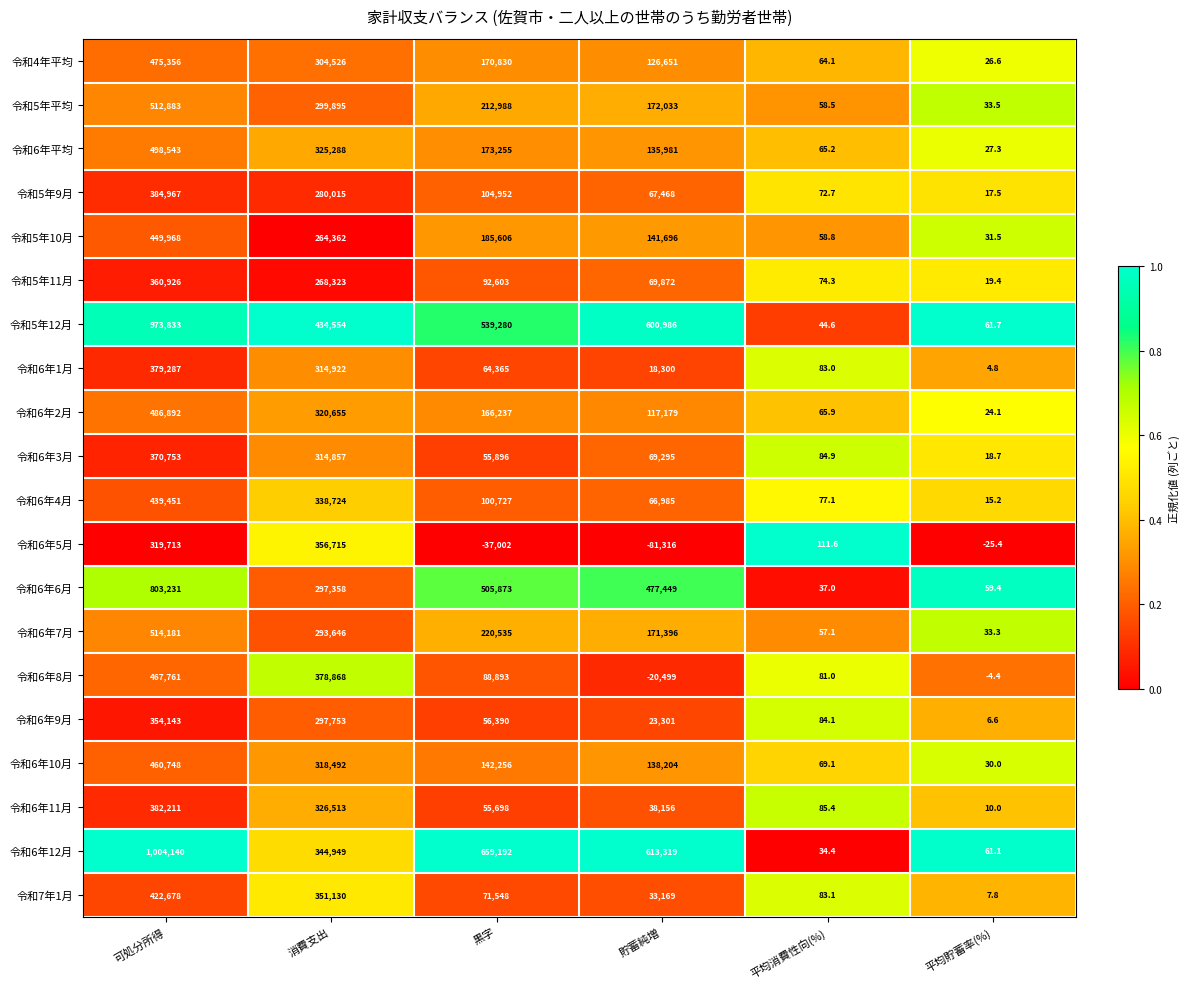

What is the difference between the maximum and minimum values in the 令和5年9月 series?

384949.5